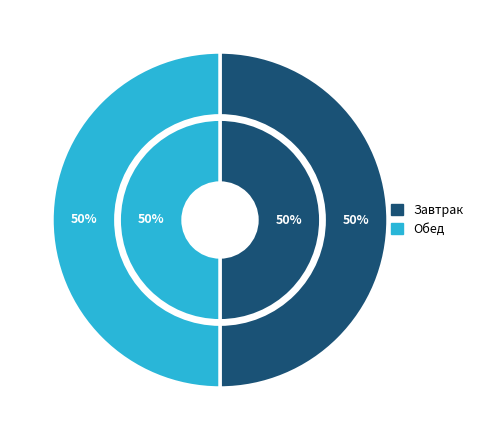

Does any single category account for the majority?

No